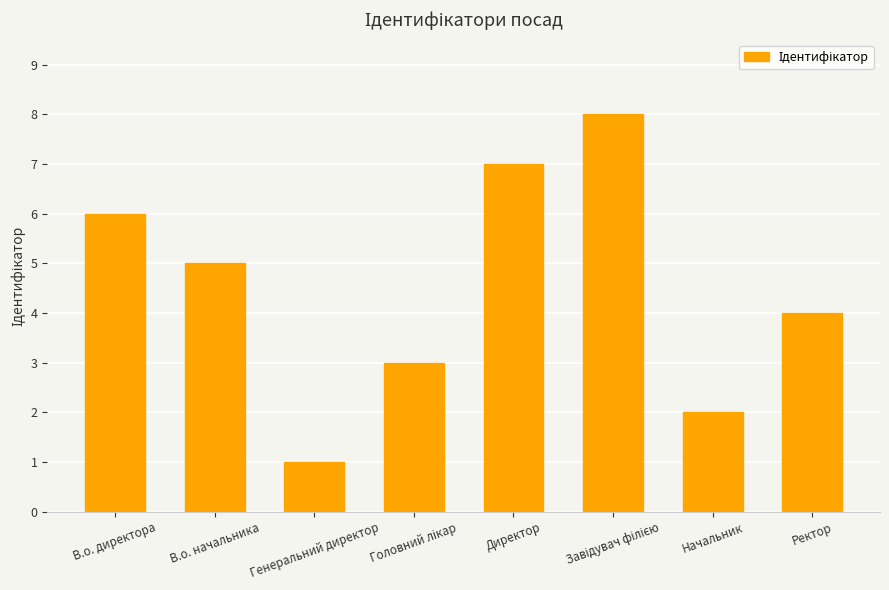

What is the difference between the maximum and minimum values?

7